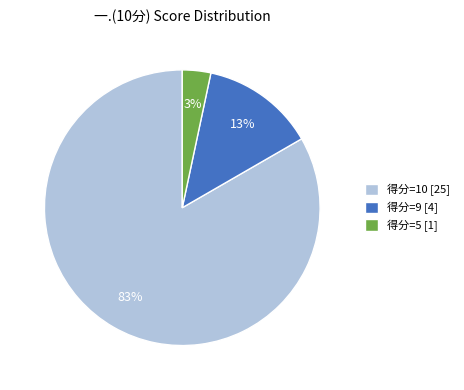

To the nearest percent, what portion does 得分=9 [4] represent?

13%